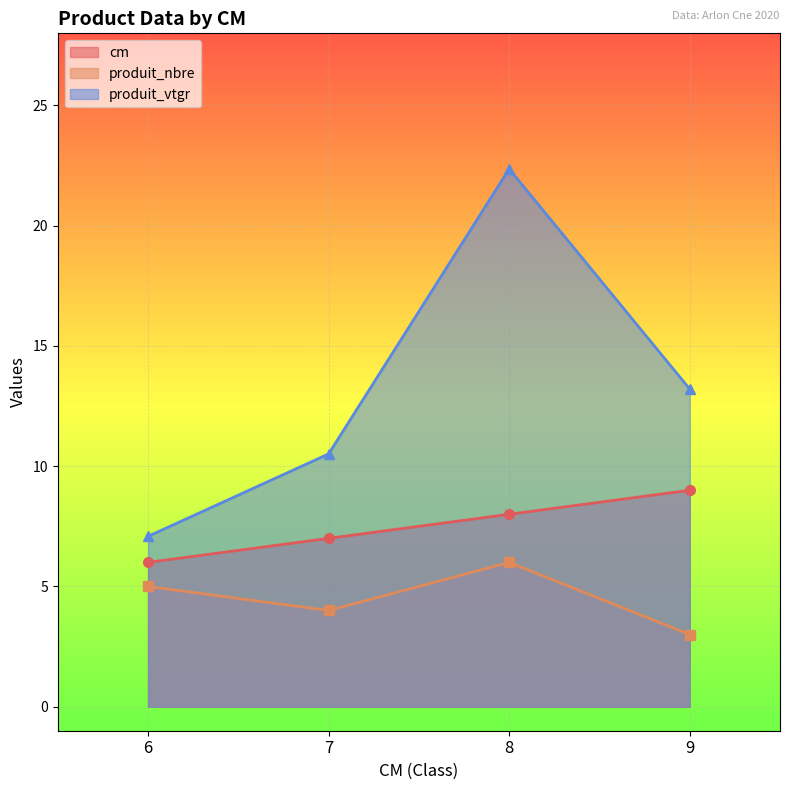

How many values in the produit_vtgr series are below 13?

2